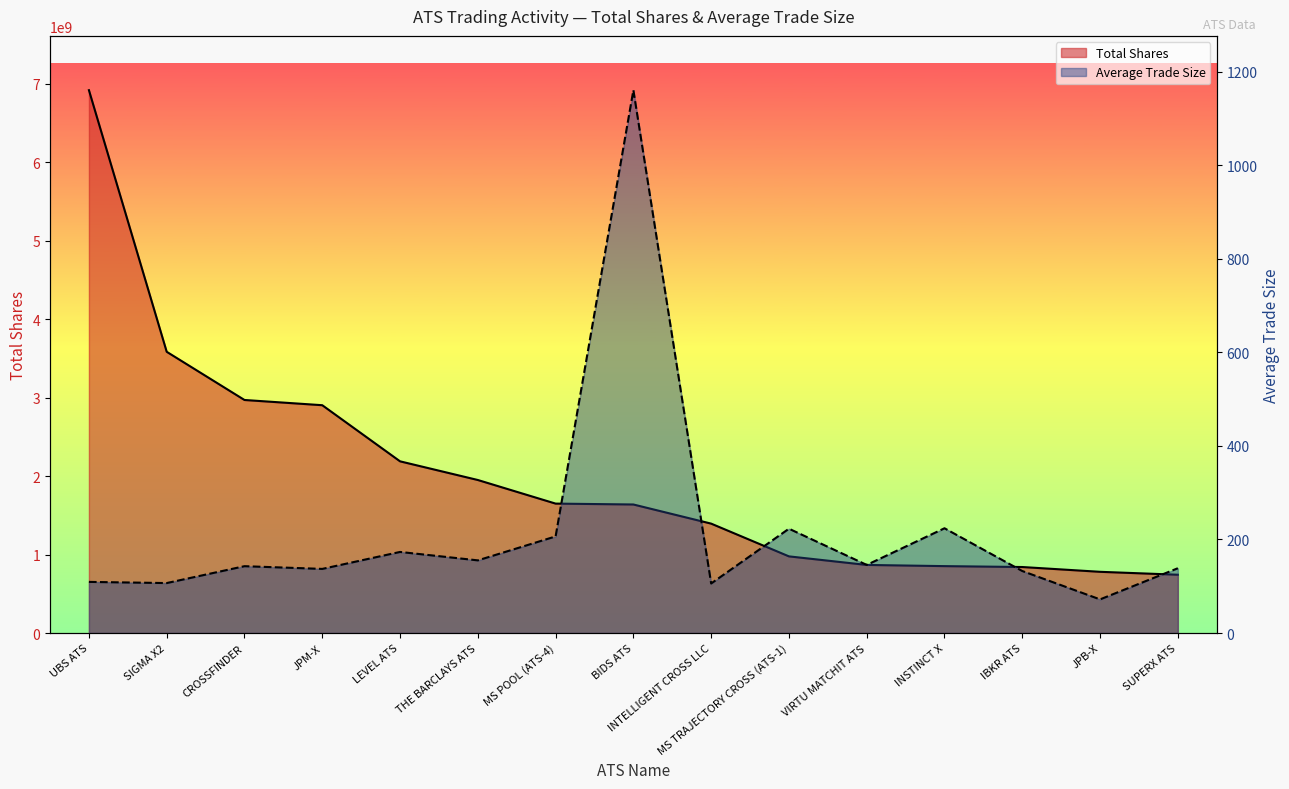

Rank the series by their average value, from highest to lowest.

Total Shares, Average Trade Size